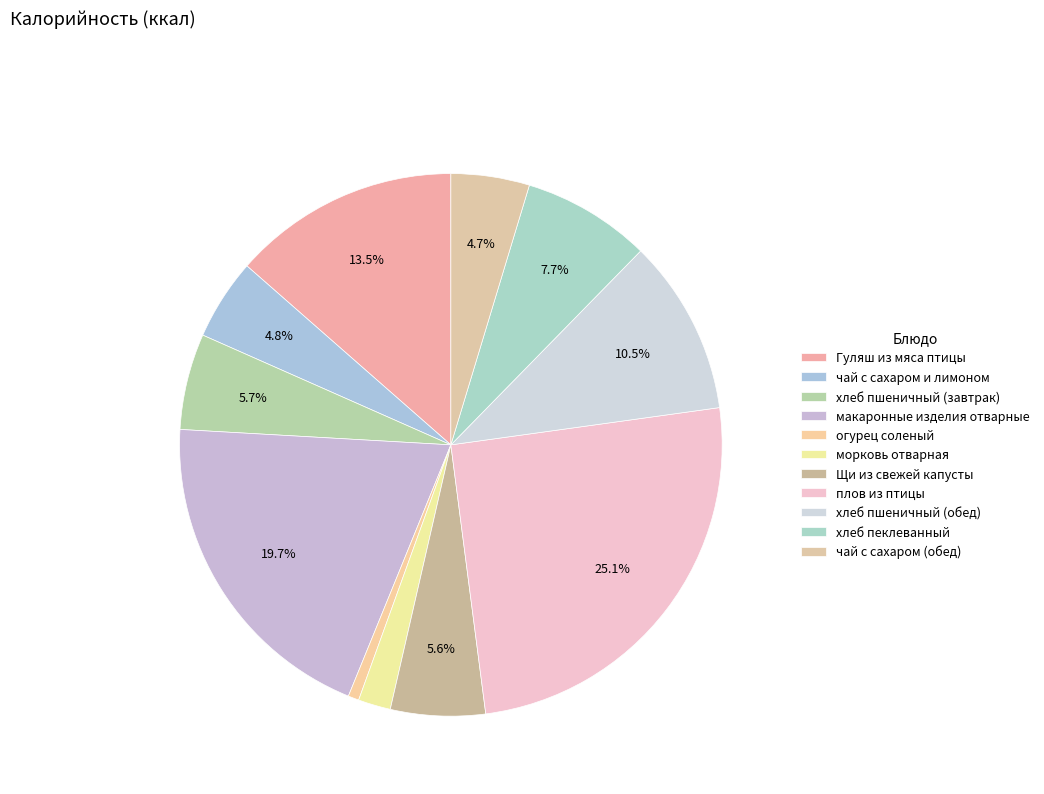

How many segments does this pie chart have?

11